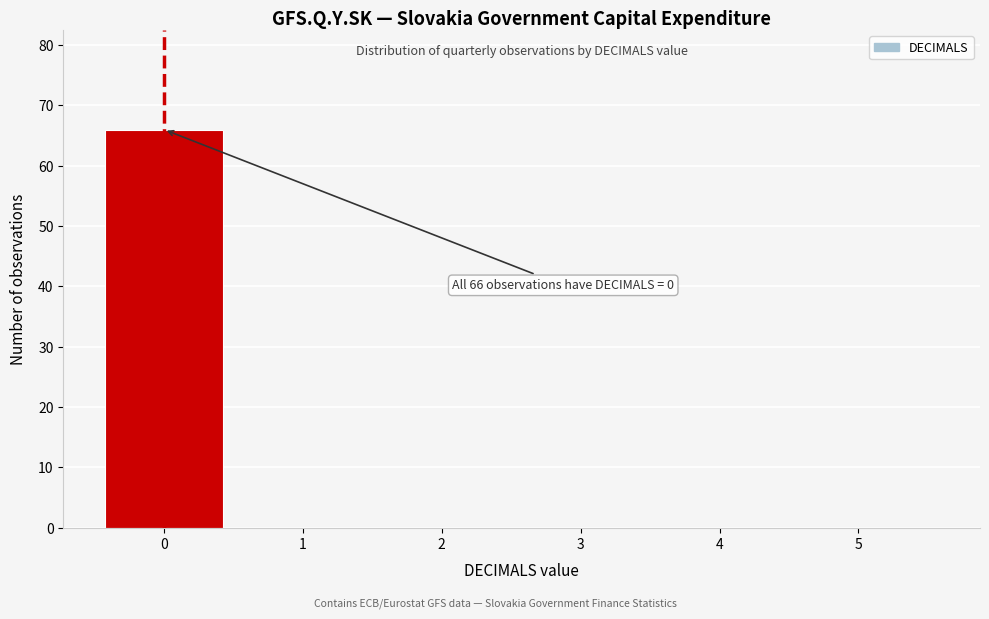

Reading right to left, list all the values displayed in this chart.

5=0	4=0	3=0	2=0	1=0	0=66